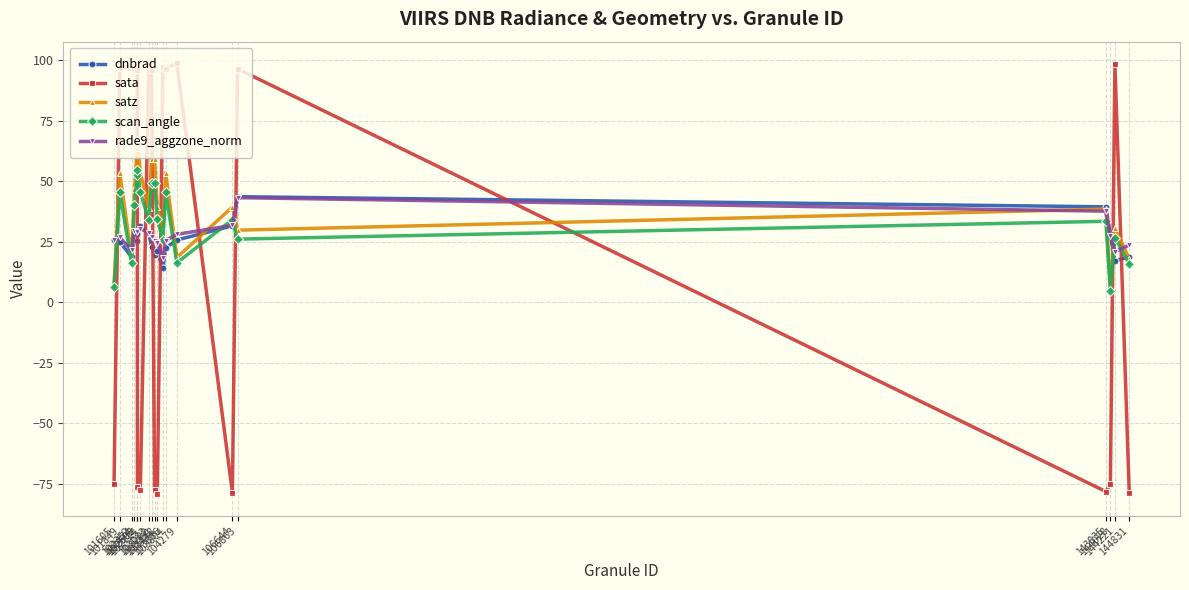

At which category is the sum across all series the highest?

102595